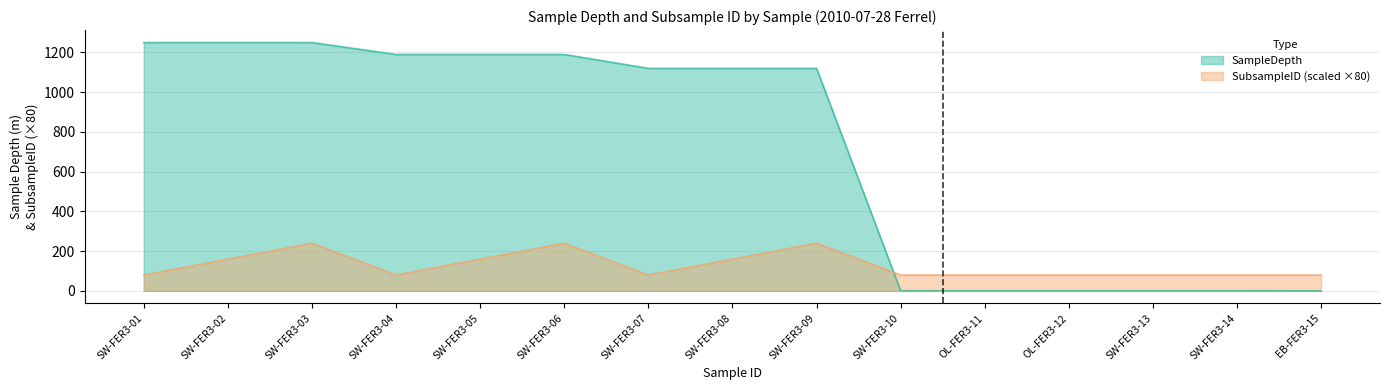

How many distinct data groups are displayed?

2